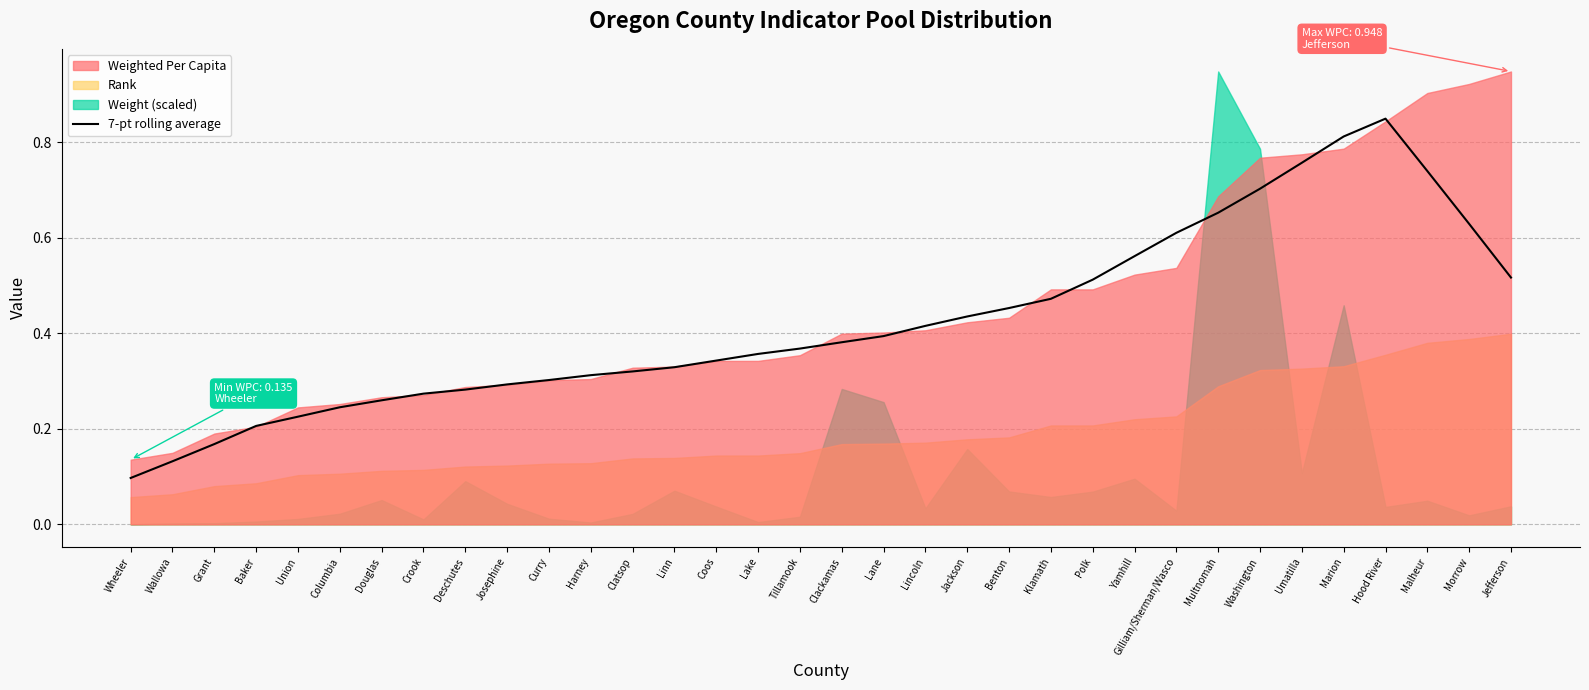

How many points are higher than both their immediate neighbors (excluding endpoints)?

1